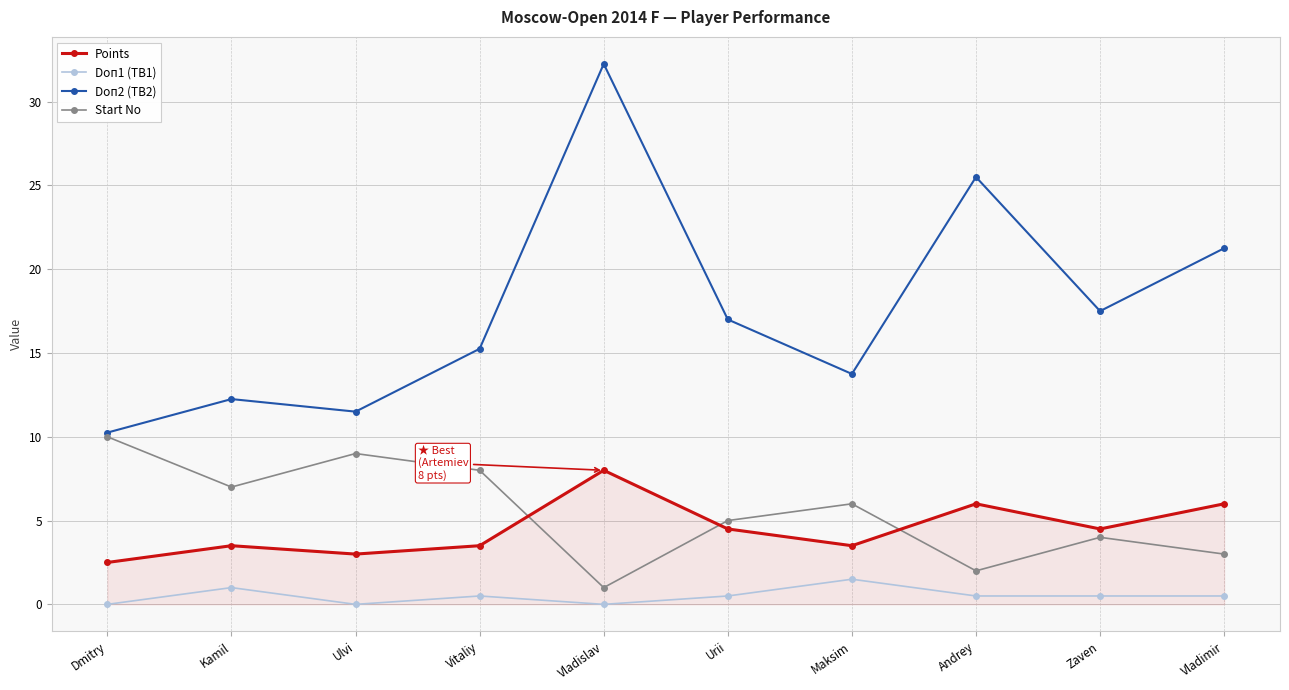

True or false: Doп2 (TB2) and Points cross at least once.

False